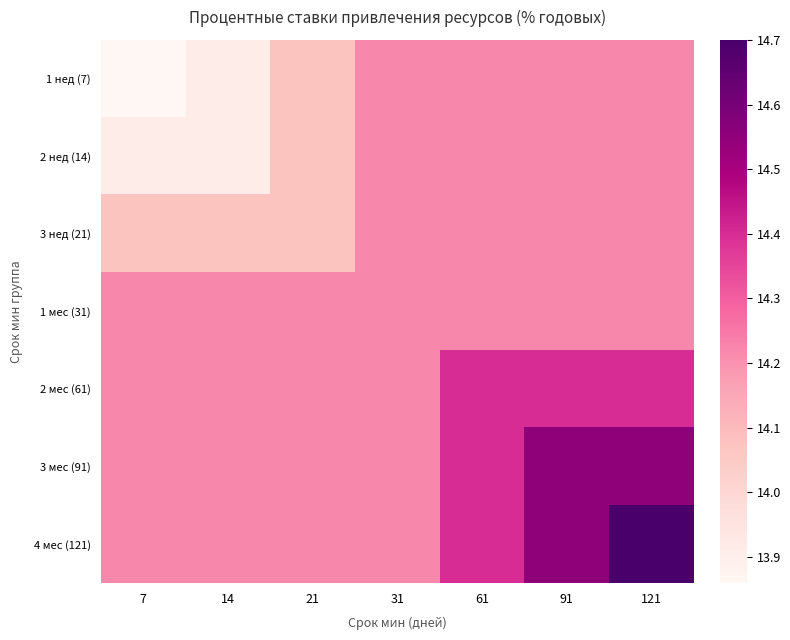

Count the number of data series in this chart.

7